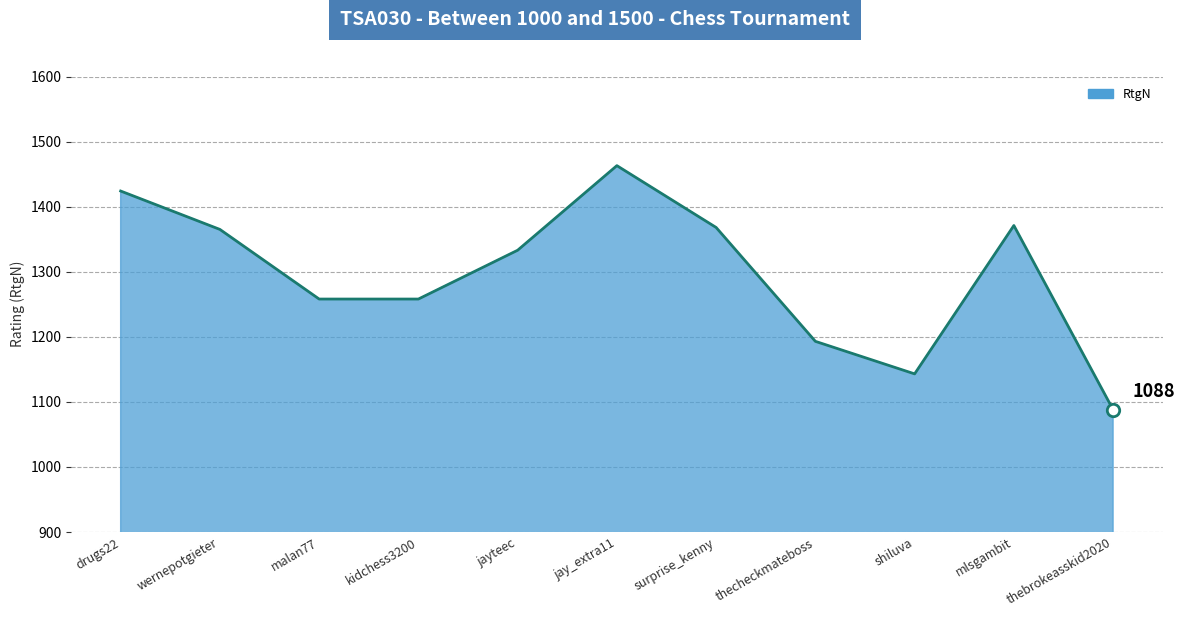

Which has a higher value, thebrokeasskid2020 or mlsgambit?

mlsgambit